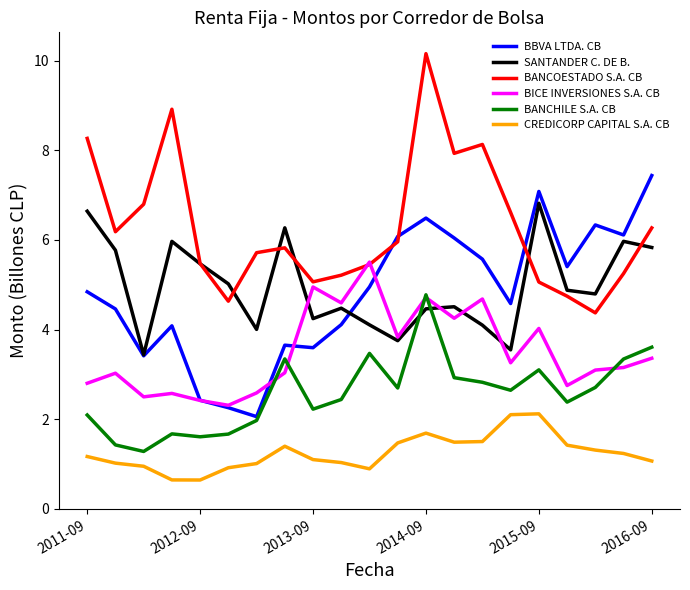

What are all the series names shown in the legend?

BBVA LTDA. CB, SANTANDER C. DE B., BANCOESTADO S.A. CB, BICE INVERSIONES S.A. CB, BANCHILE S.A. CB, CREDICORP CAPITAL S.A. CB